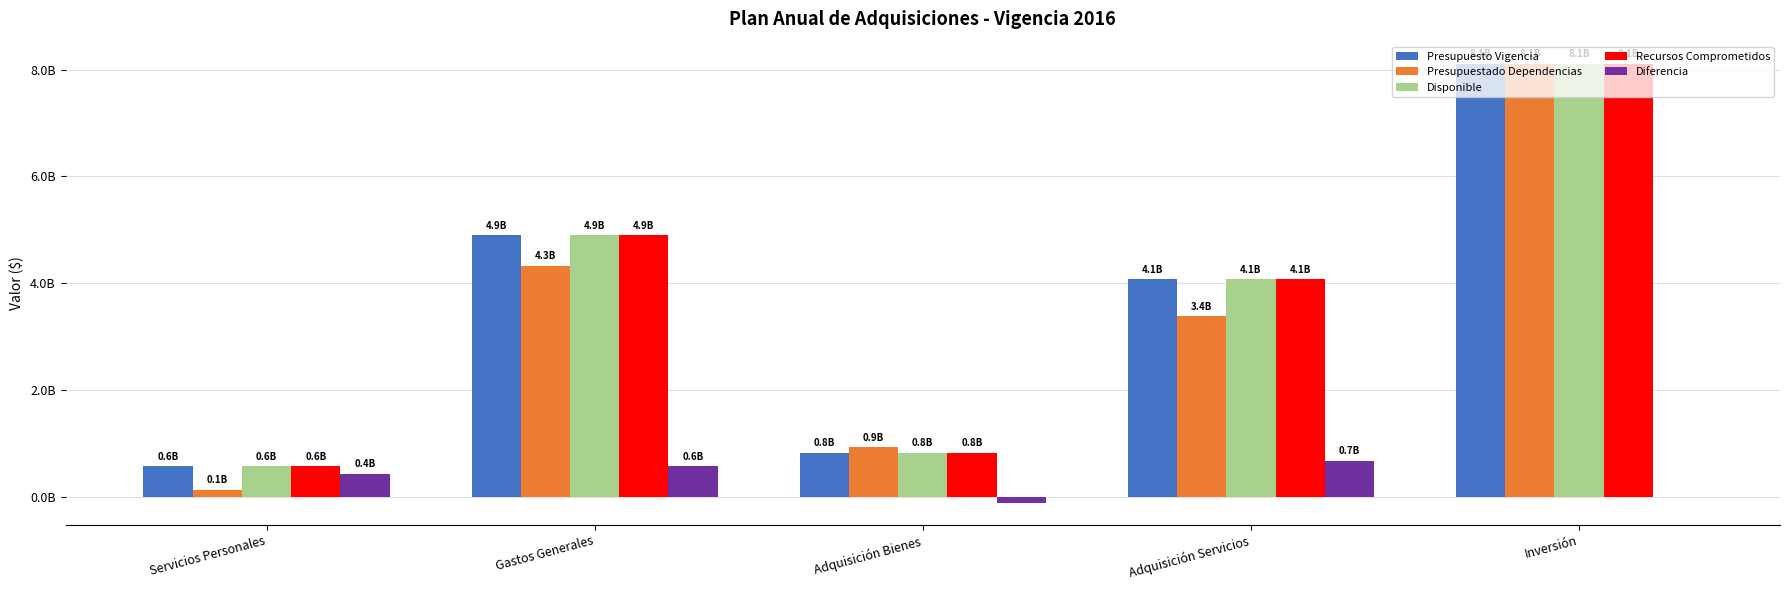

Reading right to left, what are all the values shown in this chart?

Presupuesto Vigencia: 8111000000	4072672902	832125951	4904798853	580000000
Presupuestado Dependencias: 8111000000	3391091470	937900362	4328991832	142660000
Disponible: 8111000000	4072672902	832125951	4904798853	580000000
Recursos Comprometidos: 8111000000	4072672902	832125951	4904798853	580000000
Diferencia: 0	681581432	-105774411	575807021	437340000